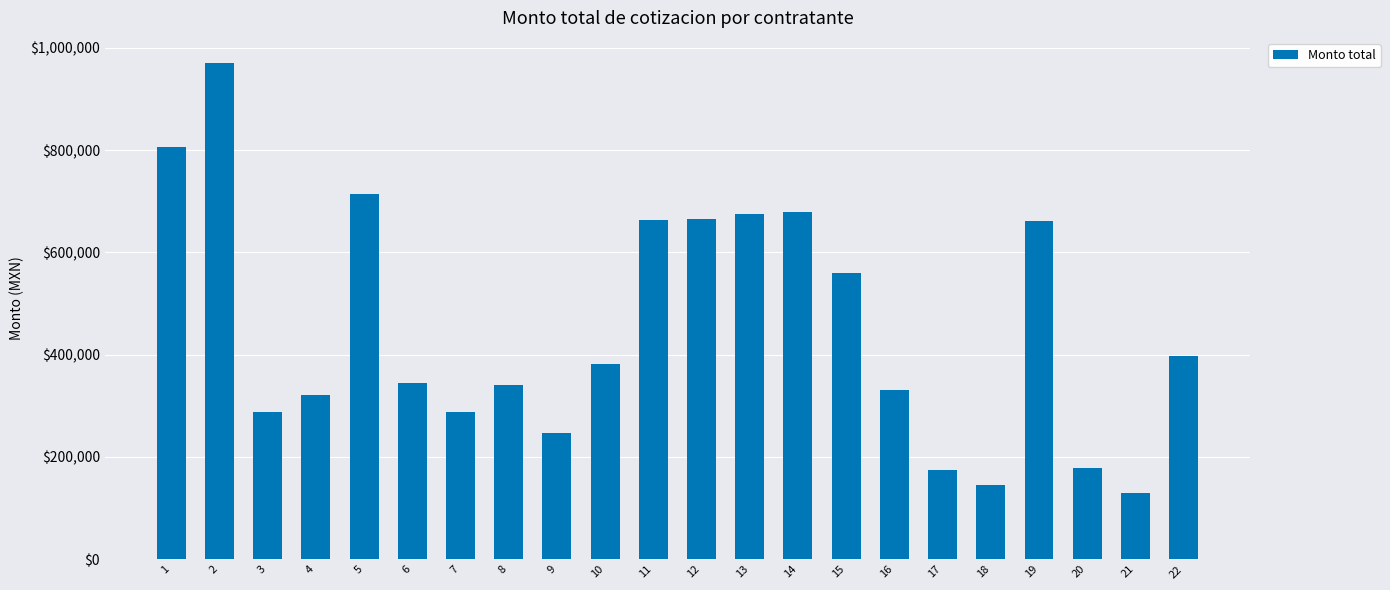

What is the difference between the maximum and minimum values?

841261.0